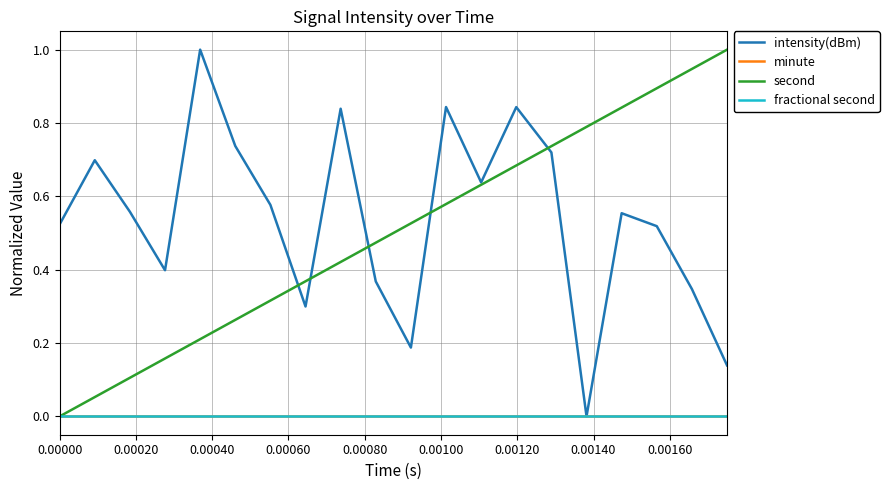

Does the chart have visible grid lines?

Yes